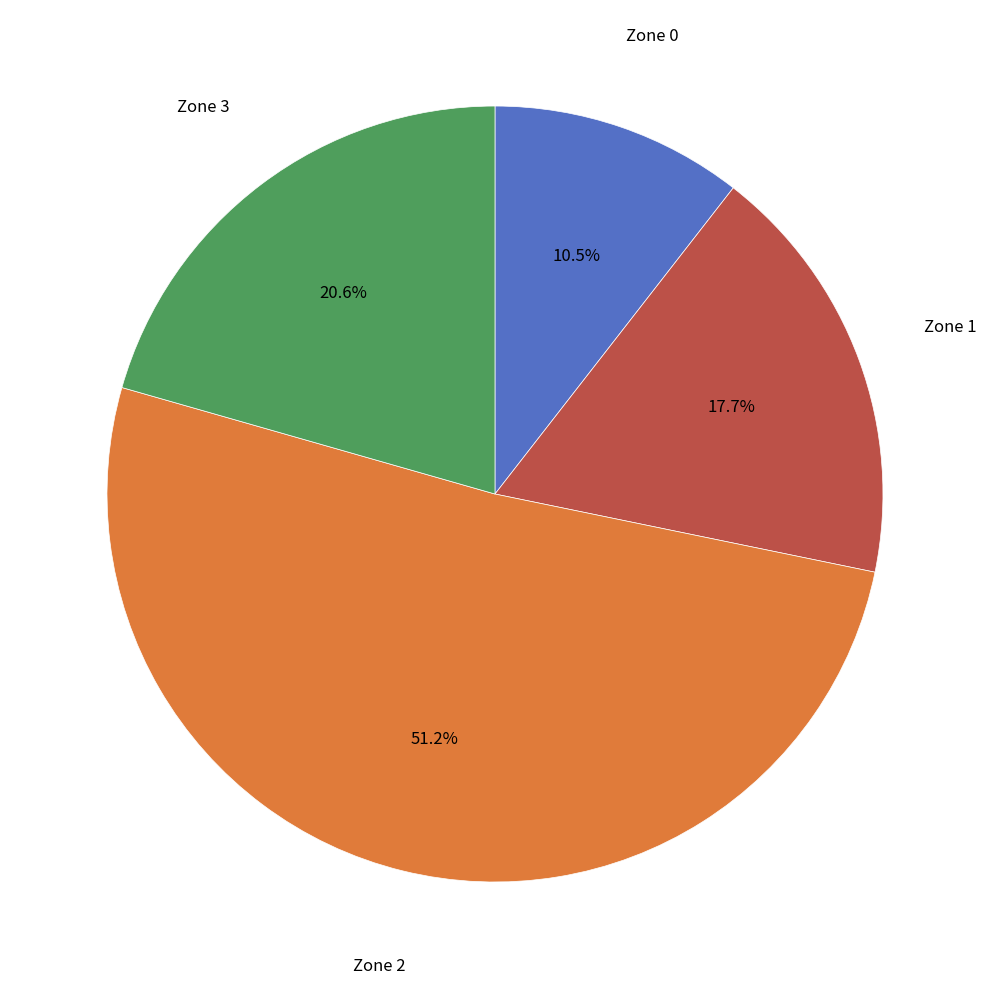

How many slices are in this pie chart?

4